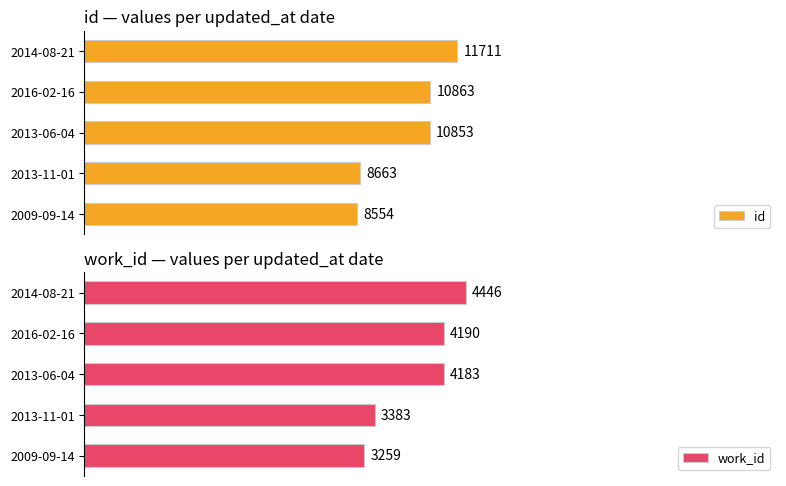

Where is work_id nearest to the value 3852?

2013-06-04